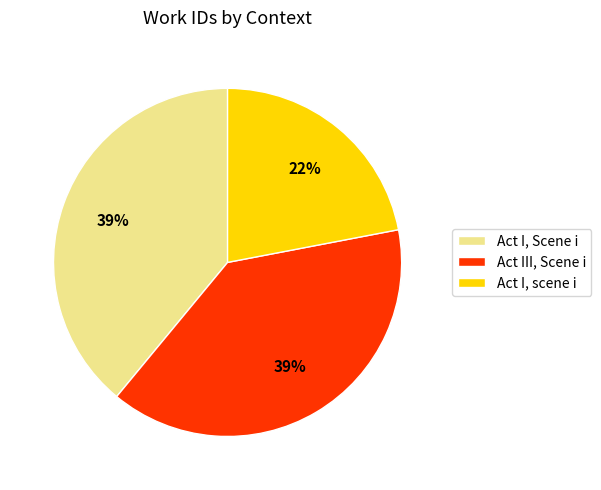

Between Act I, scene i and Act I, Scene i, which is larger?

Act I, Scene i